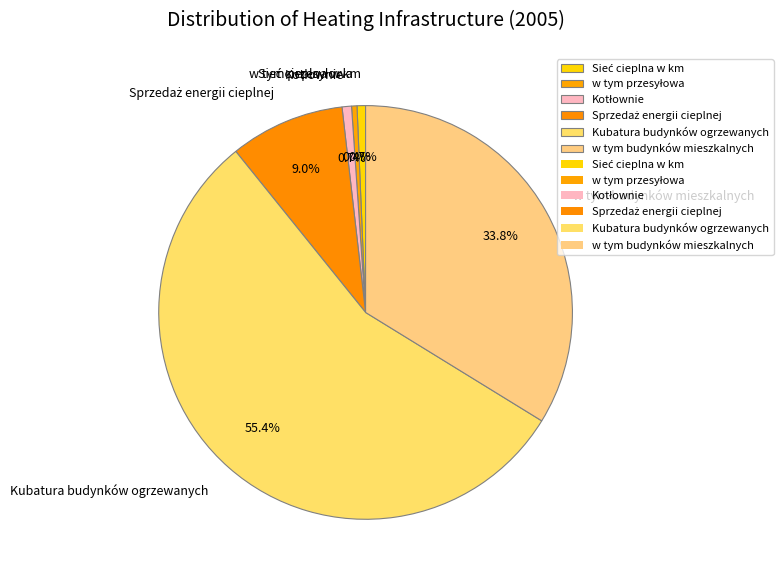

Is Kubatura budynków ogrzewanych the majority of the pie?

Yes